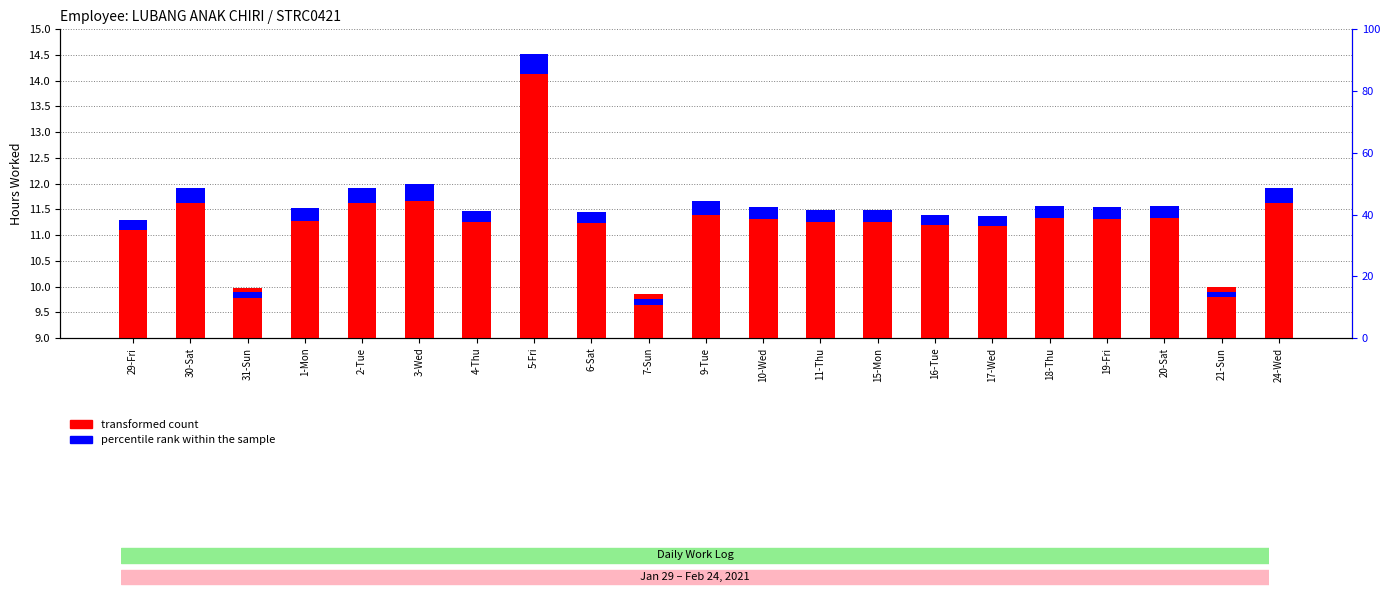

Which series has the largest total across all categories?

transformed count